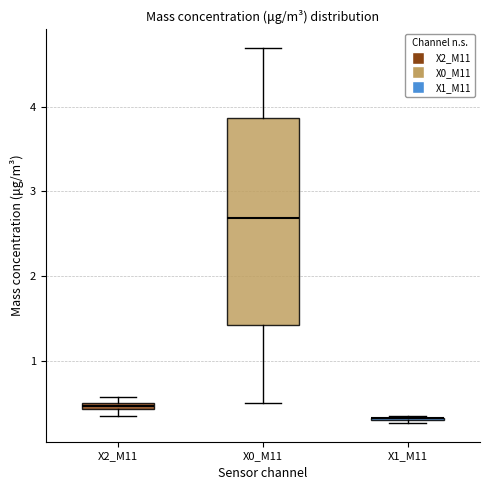

Which box is the tallest, from its lower edge to its upper edge?

X0_M11